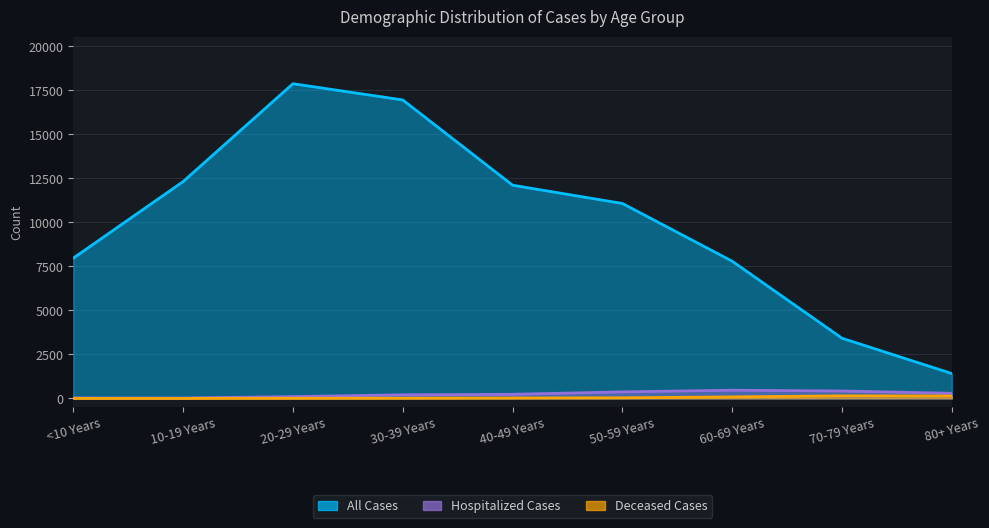

Reading right to left, list all the values displayed in this chart.

All Cases: 80+ Years=1412	70-79 Years=3418	60-69 Years=7795	50-59 Years=11076	40-49 Years=12115	30-39 Years=16958	20-29 Years=17881	10-19 Years=12321	<10 Years=7970
Hospitalized Cases: 80+ Years=288	70-79 Years=420	60-69 Years=465	50-59 Years=370	40-49 Years=232	30-39 Years=202	20-29 Years=102	10-19 Years=23	<10 Years=26
Deceased Cases: 80+ Years=138	70-79 Years=144	60-69 Years=85	50-59 Years=34	40-49 Years=23	30-39 Years=12	20-29 Years=8	10-19 Years=0	<10 Years=0